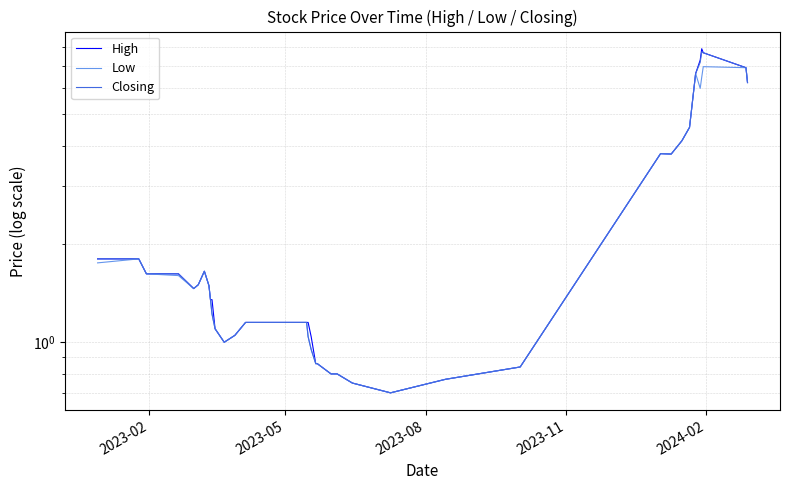

Which series has the largest total across all categories?

High